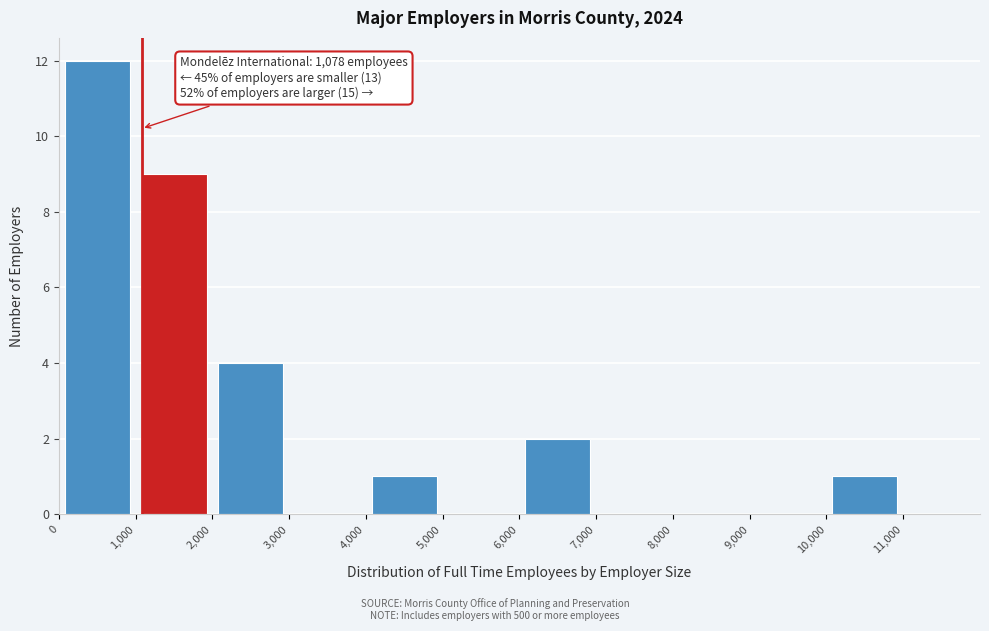

Which range on the x-axis has the tallest bar?

0 to 1000